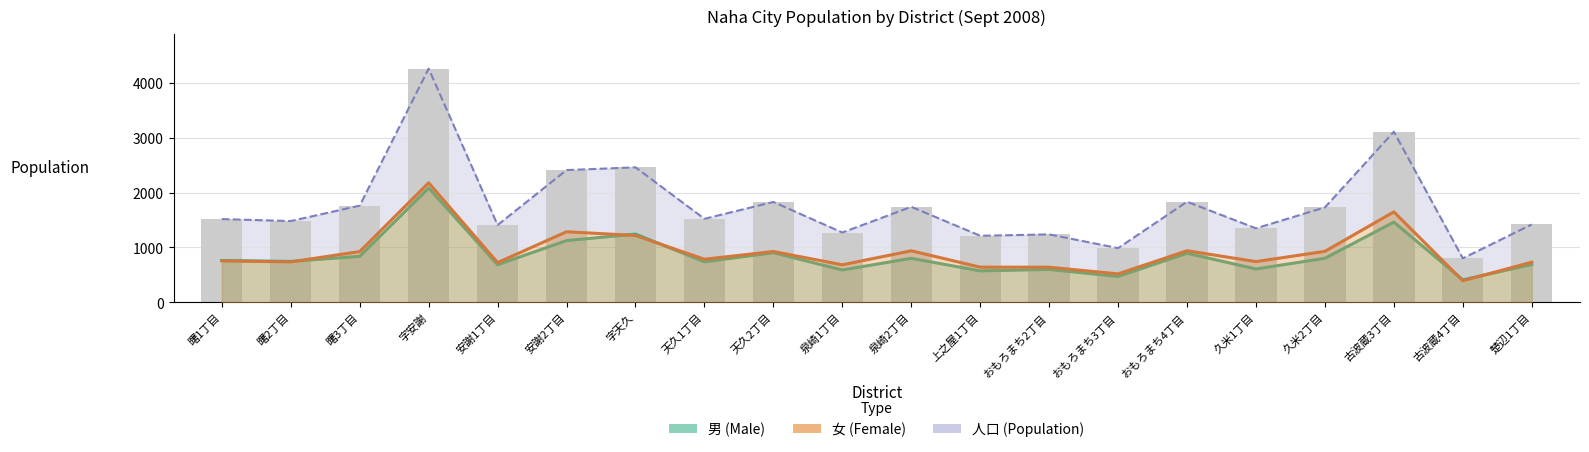

At which category is the sum across all series the highest?

字安謝